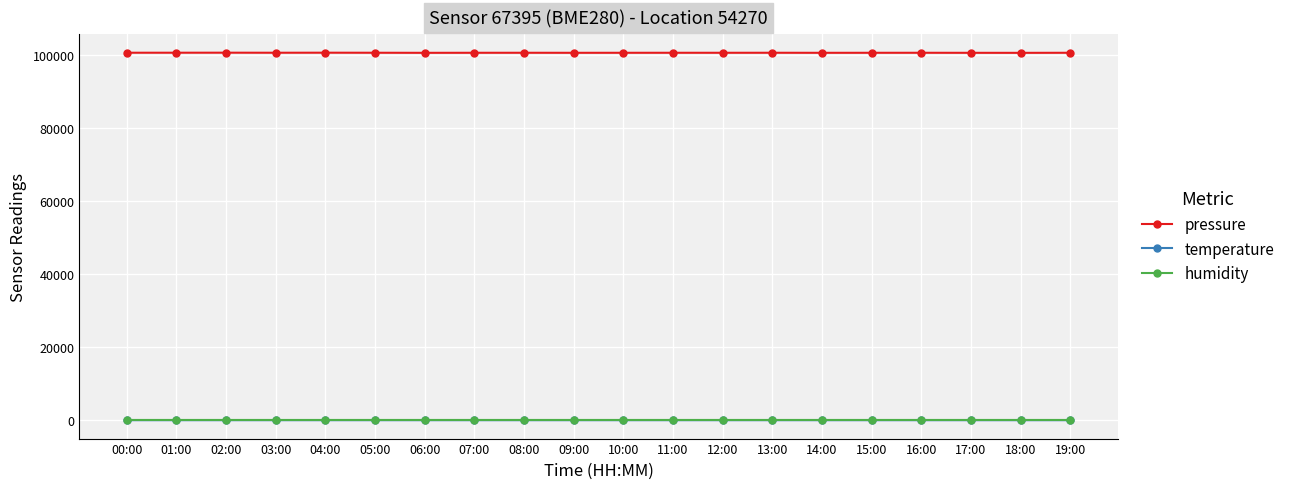

Does the chart have visible grid lines?

Yes